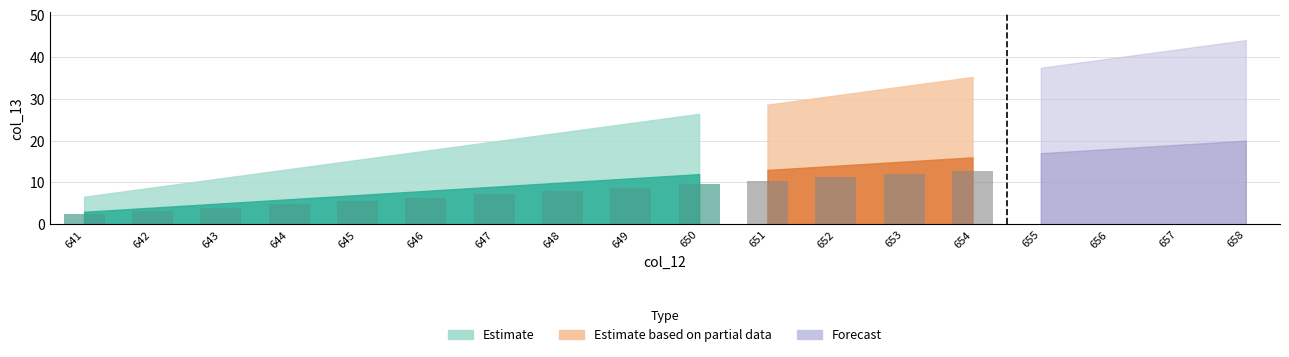

Rank the categories by value from highest to lowest.

658, 657, 656, 655, 654, 653, 652, 651, 650, 649, 648, 647, 646, 645, 644, 643, 642, 641